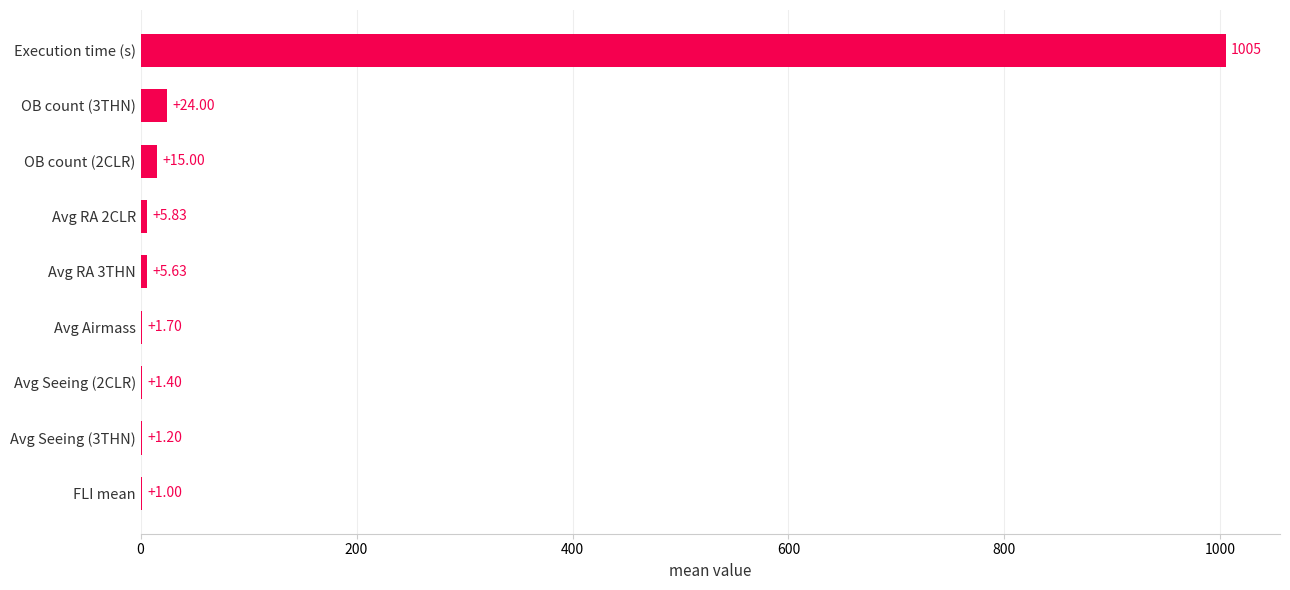

At which category does the chart reach its peak across all series?

Execution time (s)